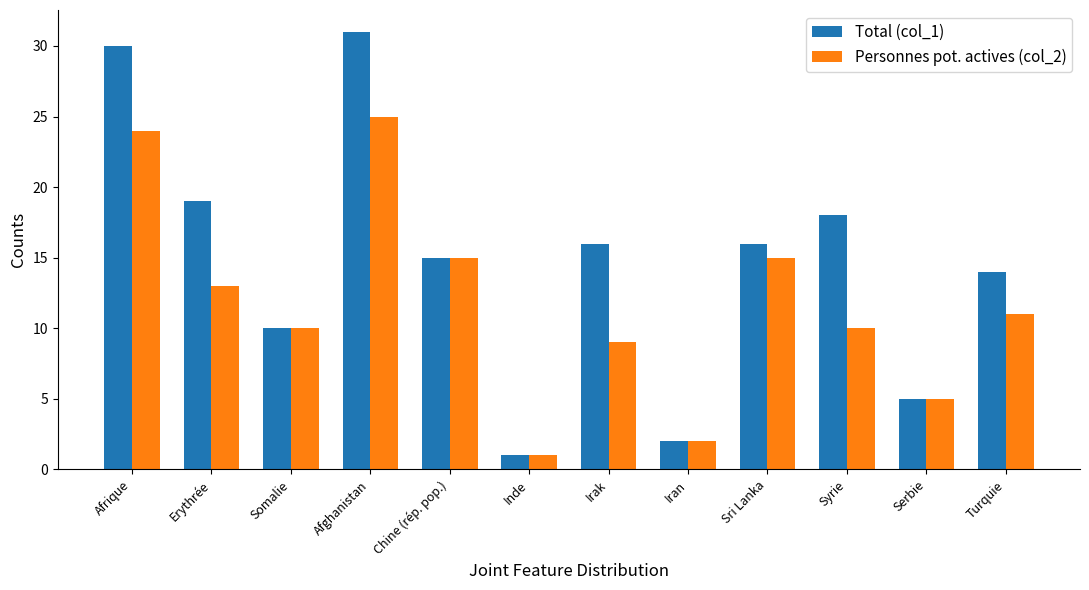

Rank the series at Sri Lanka from highest to lowest value.

Total (col_1), Personnes pot. actives (col_2)